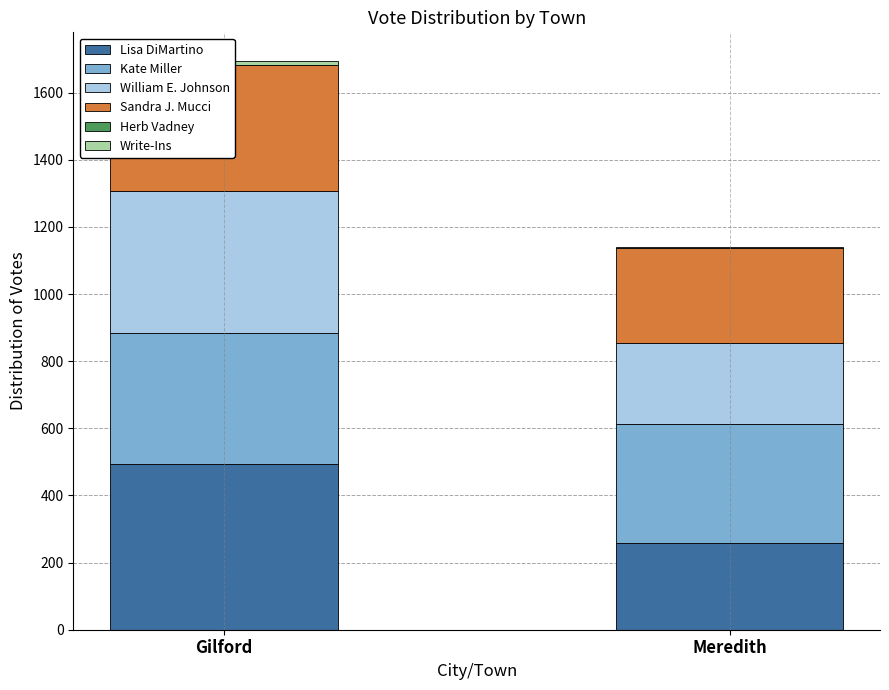

What position from the left is Meredith?

2